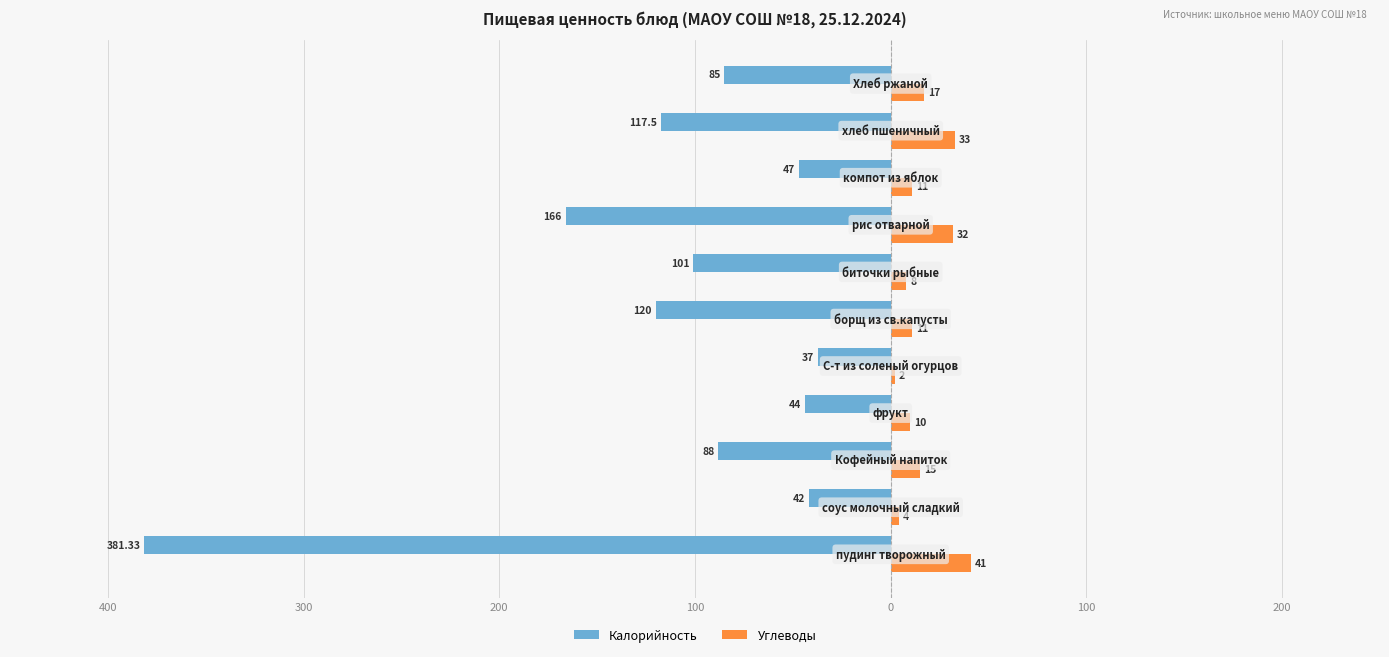

What are all the series names shown in the legend?

Калорийность, Углеводы